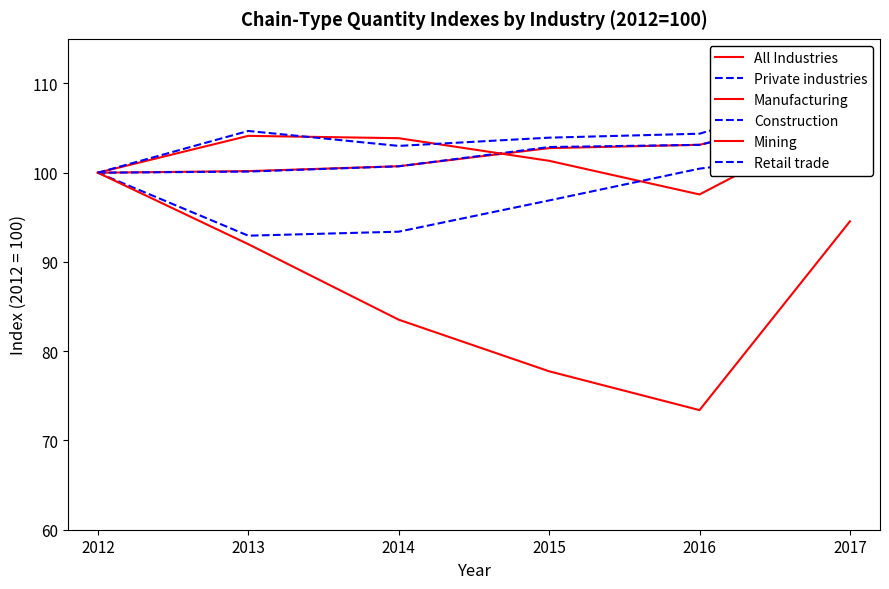

Reading right to left, transcribe all the data shown in this chart.

All Industries: 107.1	103.1	102.8	100.7	100.2	100.0
Private industries: 107.1	103.1	102.9	100.7	100.1	100.0
Manufacturing: 106.3	97.6	101.3	103.9	104.1	100.0
Construction: 102.6	100.5	96.9	93.4	92.9	100.0
Mining: 94.5	73.4	77.8	83.5	92.0	100.0
Retail trade: 109.3	104.4	103.9	103.0	104.7	100.0